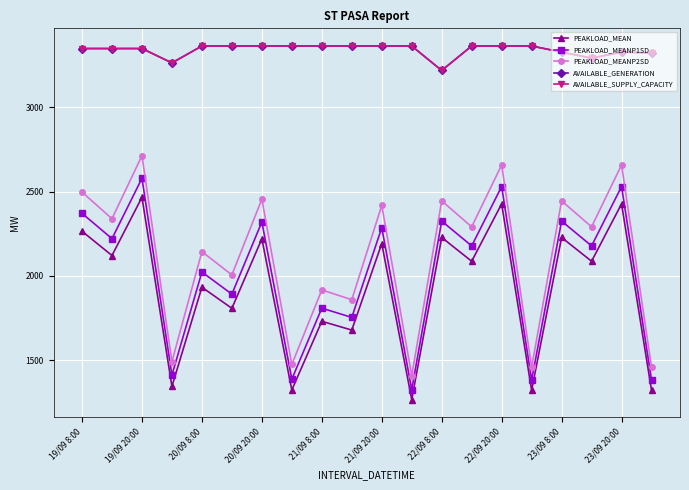

Is this an area chart (filled region under the line)?

No